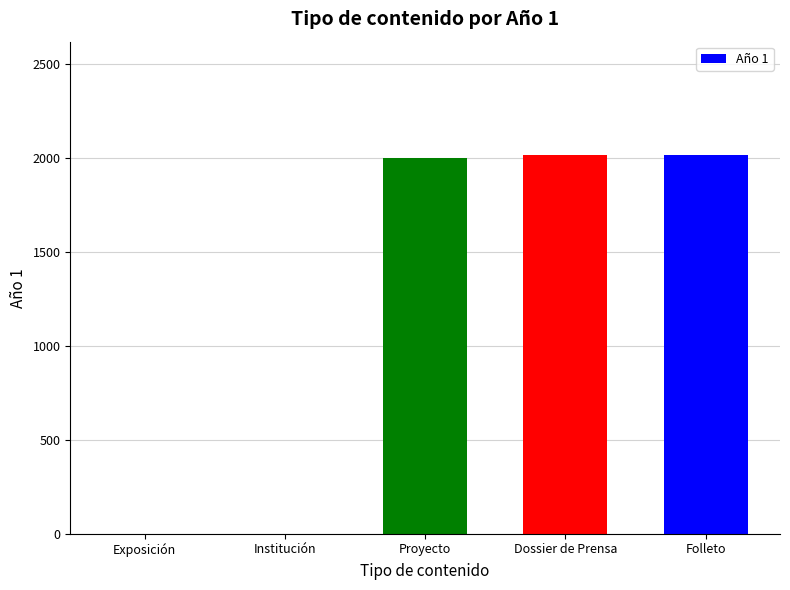

Reading left to right, transcribe all the data shown in this chart.

Exposición=0	Institución=0	Proyecto=1999	Dossier de Prensa=2015	Folleto=2015